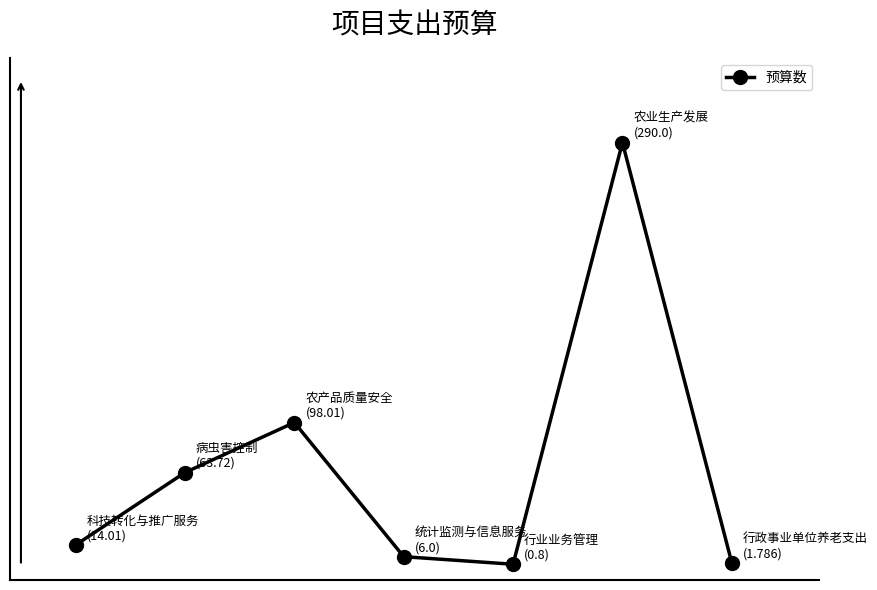

How many interior local peaks (higher than both neighbors) does the data have?

2